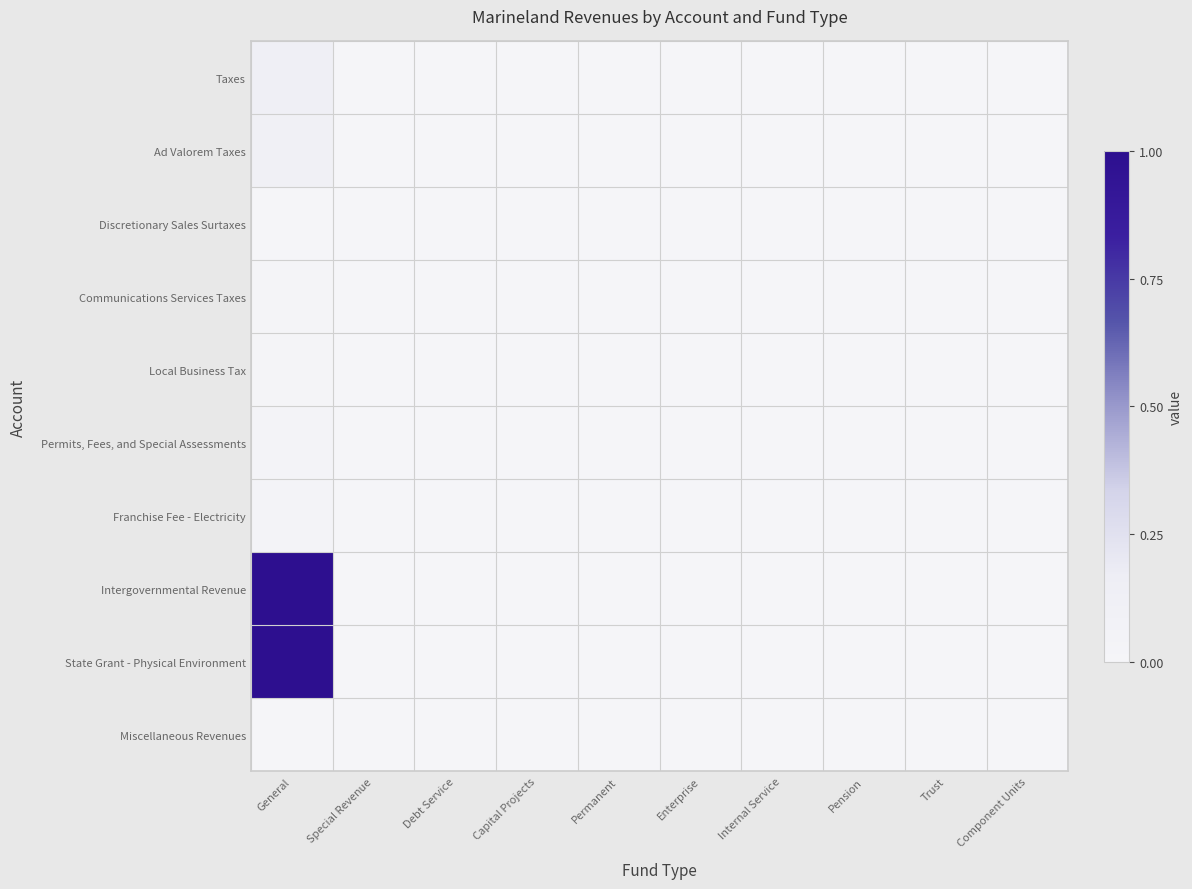

At which category is the sum across all series the highest?

General